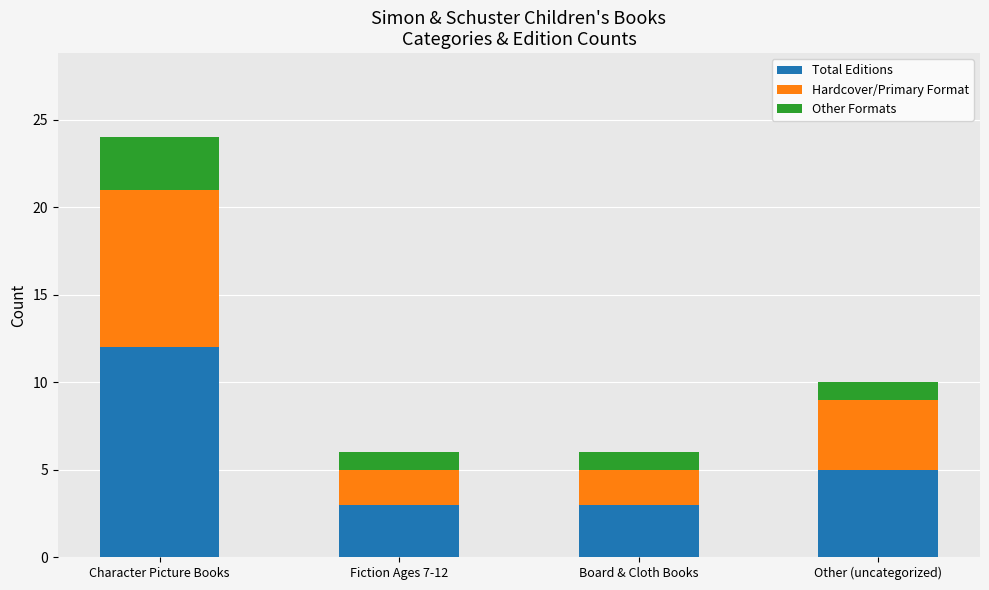

Does the chart contain any negative values?

No